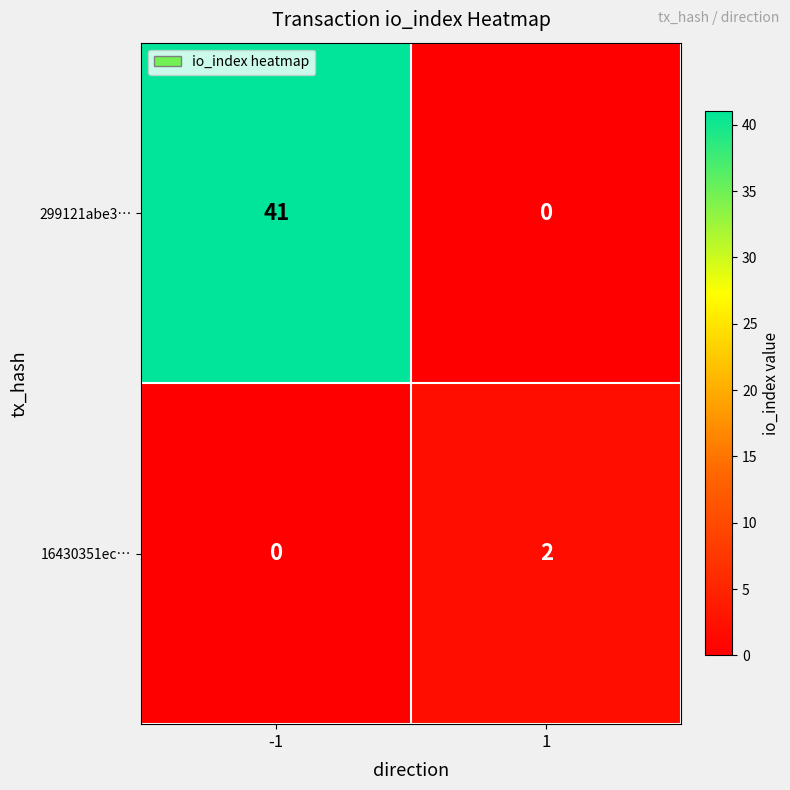

List the series in order of their overall mean, highest first.

299121abe3…, 16430351ec…